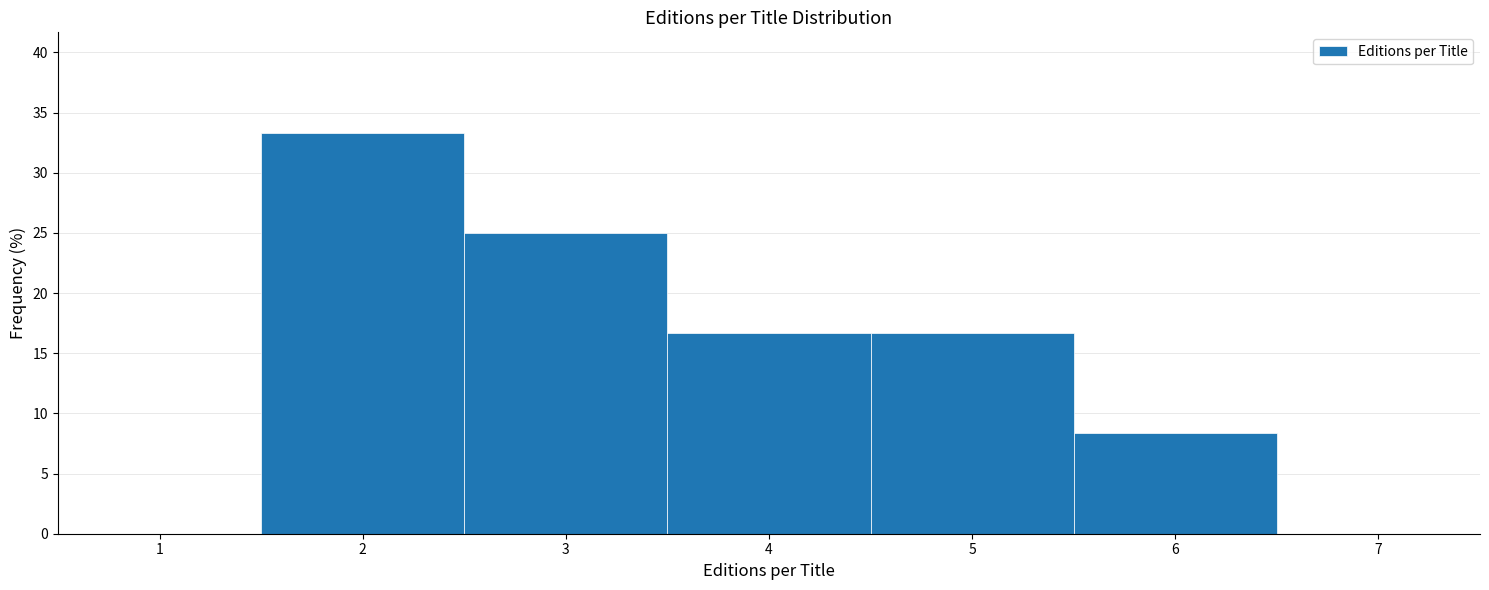

Reading left to right, transcribe this chart: for each bar, give the range it covers on the x-axis and its height. The values are not printed on the chart, so give them approximately, as read against the axis.

0.5 to 1.5: 0
1.5 to 2.5: 33.5
2.5 to 3.5: 25.0
3.5 to 4.5: 16.5
4.5 to 5.5: 16.5
5.5 to 6.5: 8.5
6.5 to 7.5: 0